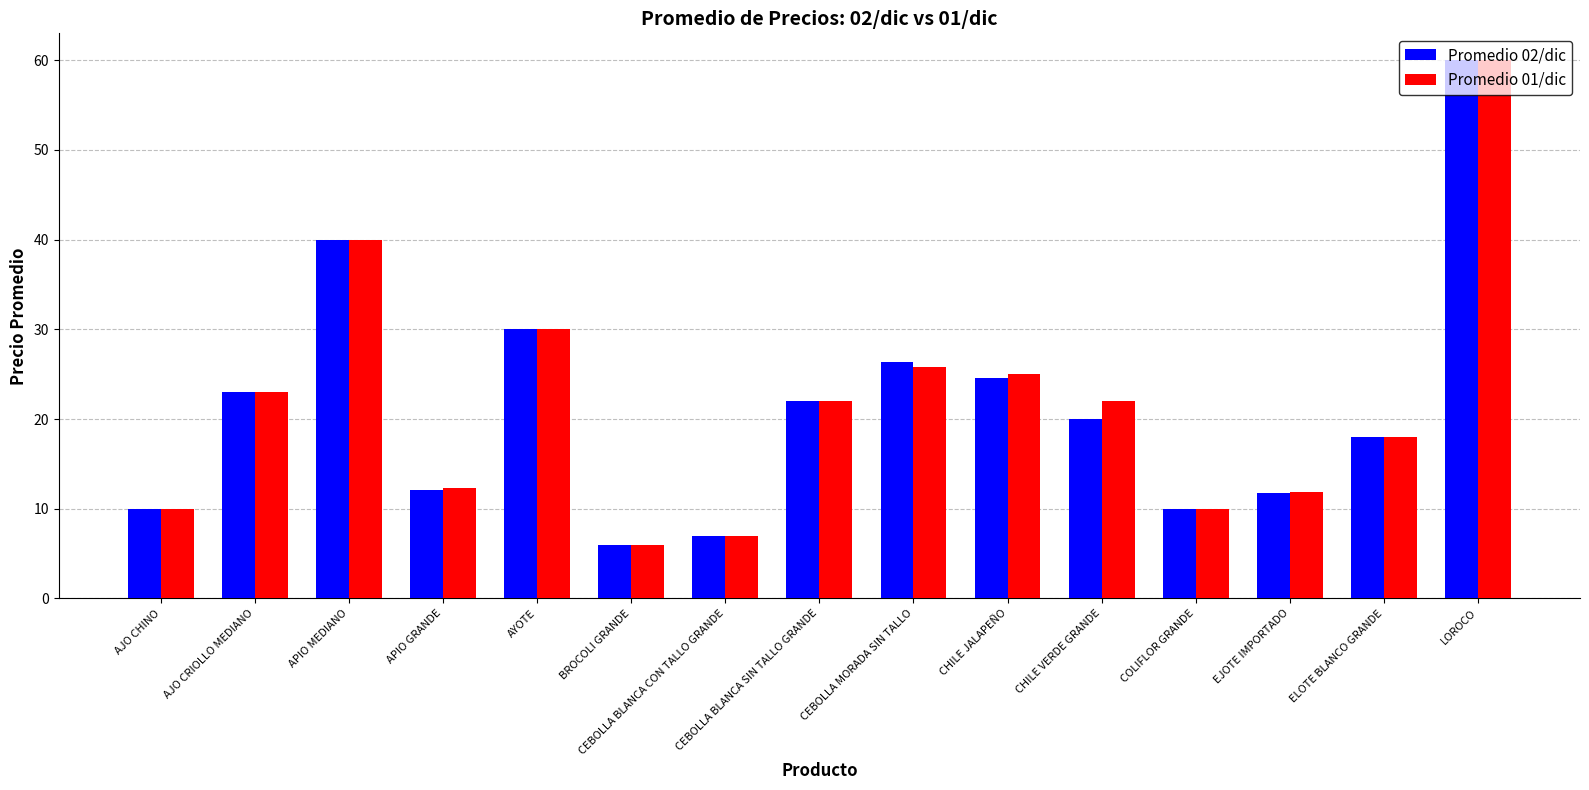

What is the difference between the maximum and minimum values in the Promedio 02/dic series?

54.0